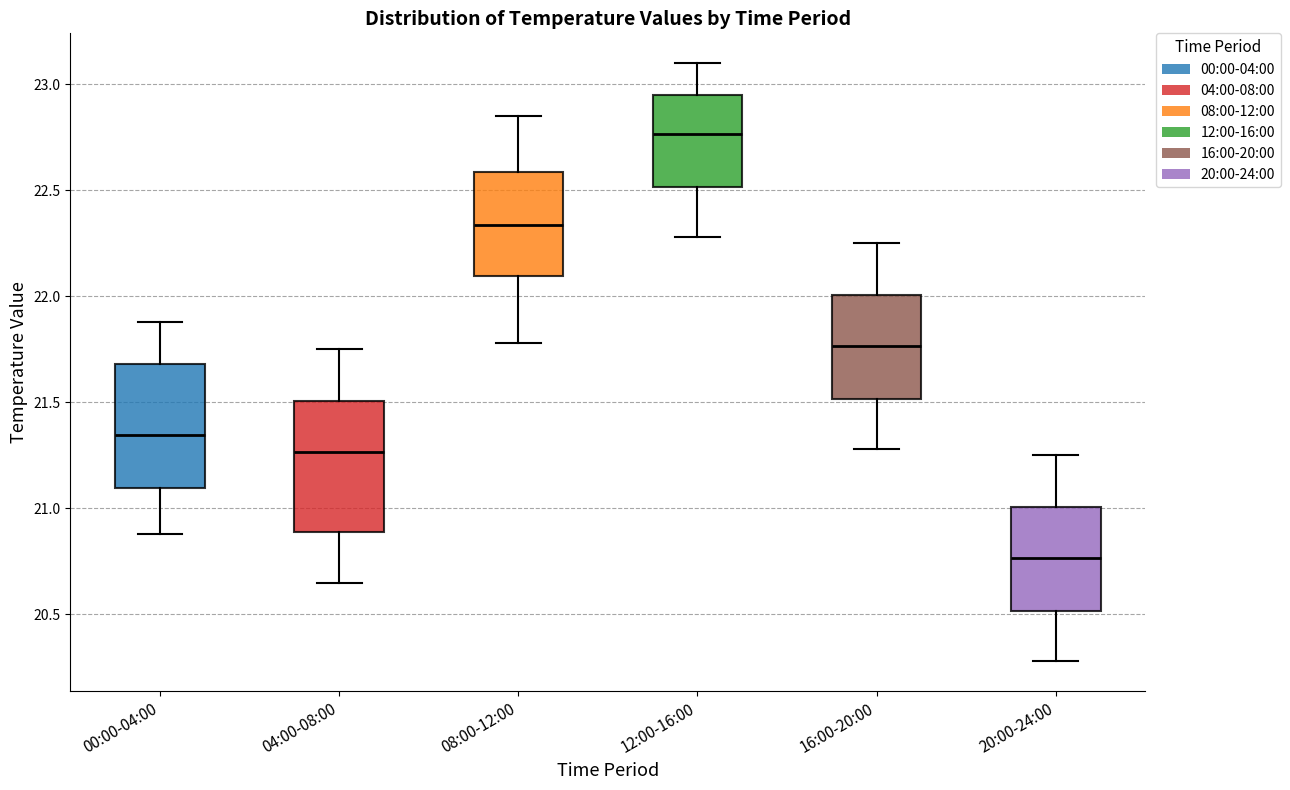

Which box has the highest median line?

12:00-16:00